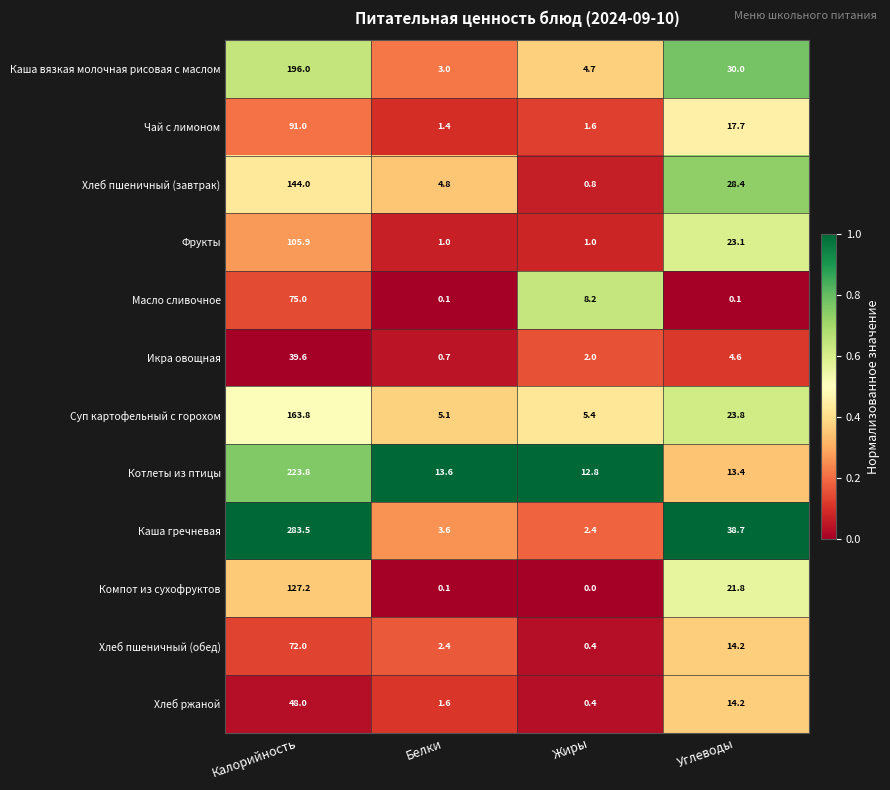

At which category is the sum across all series the highest?

Калорийность